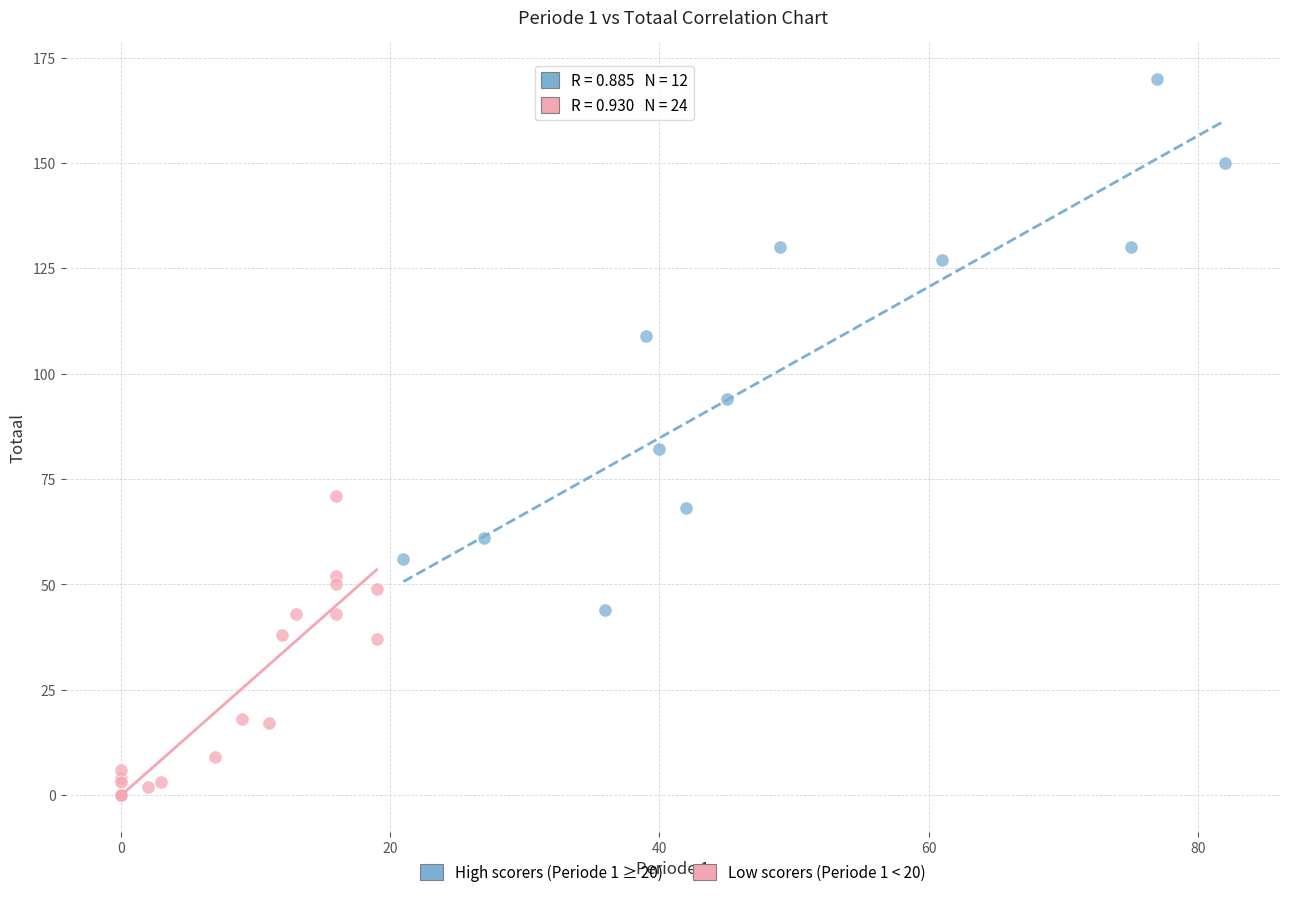

What are all the series names shown in the legend?

High scorers (Periode 1 ≥ 20), Low scorers (Periode 1 < 20)